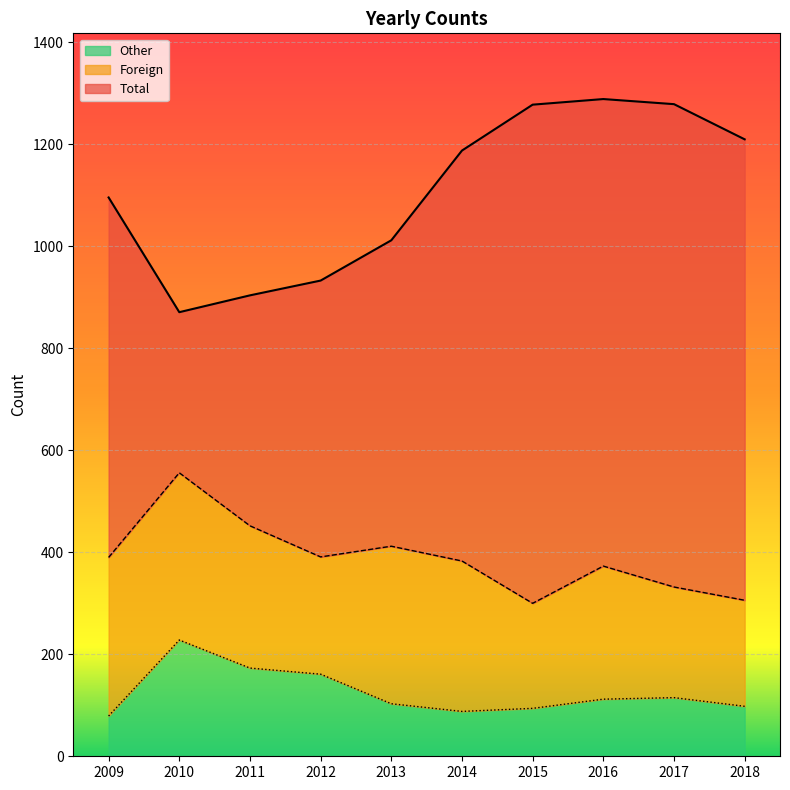

The value of Other at 2014 is 88. True or false?

True